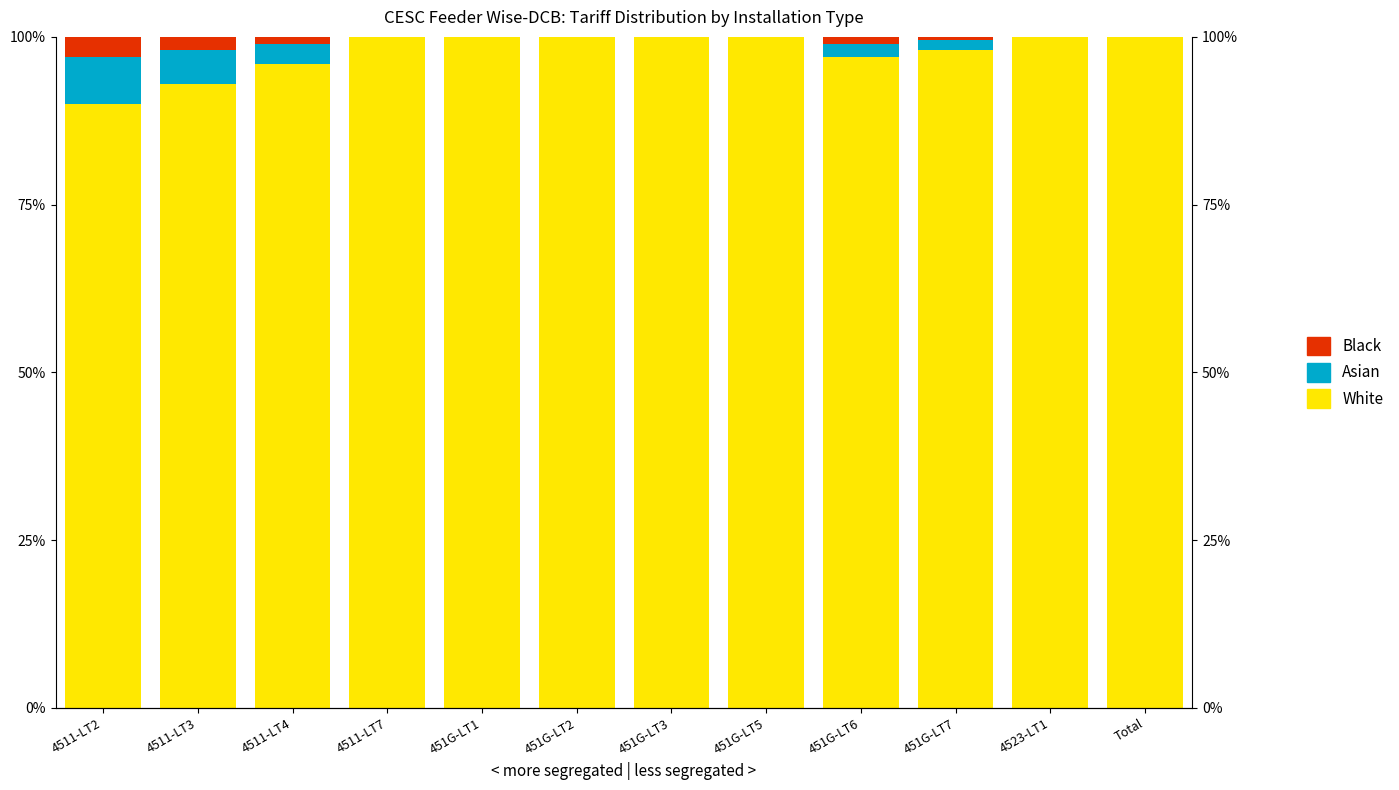

What is the label of the 1st bar from the right?

Total